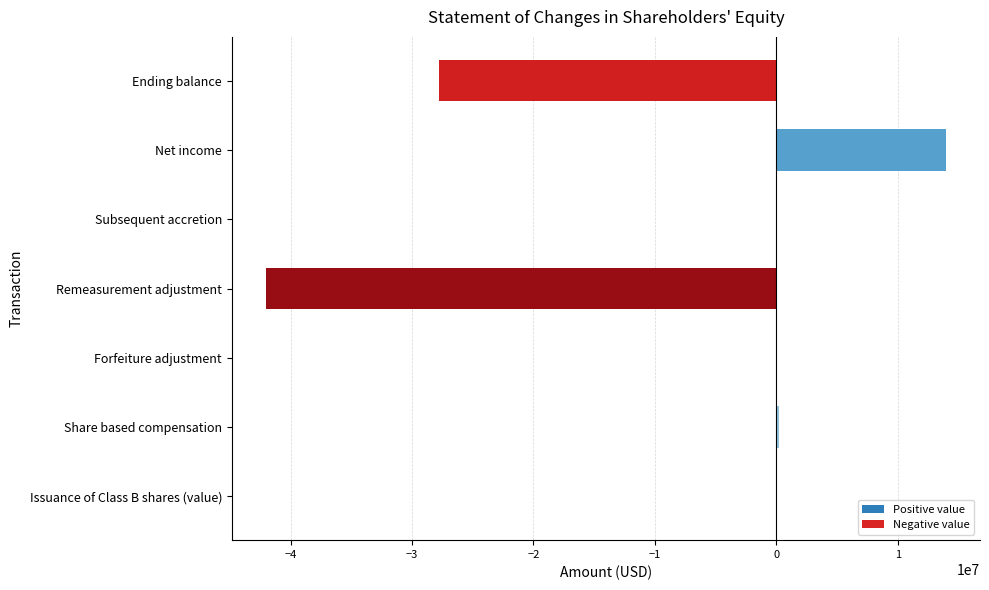

What is the sum of all values?

-55566428